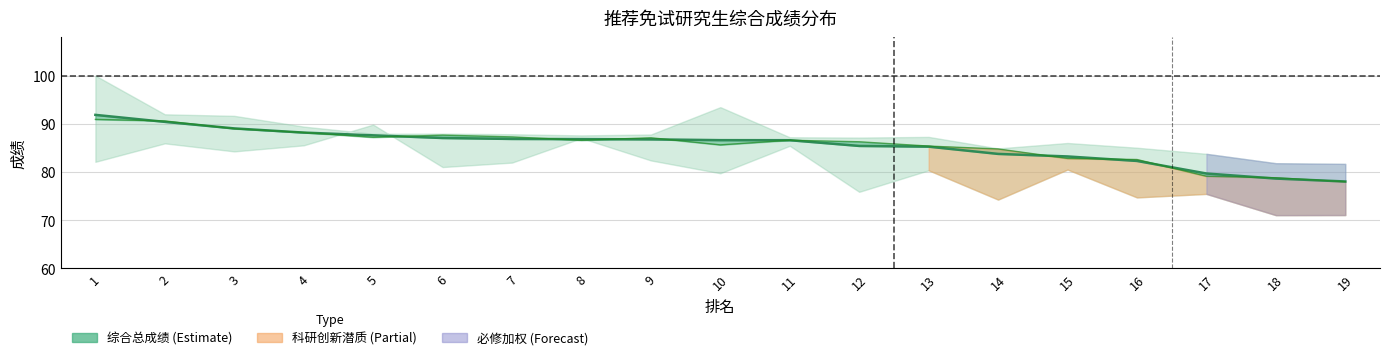

Rank the categories by value from lowest to highest.

19, 18, 17, 16, 15, 14, 13, 12, 11, 10, 9, 8, 7, 6, 5, 4, 3, 2, 1